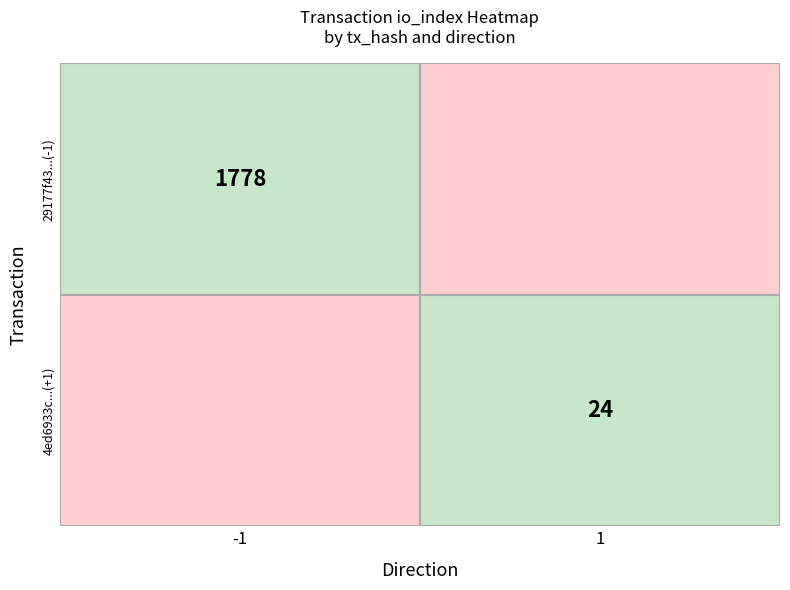

What is the difference between the maximum and minimum values in the 29177f43067b29519a6a1838224c4327ac344fb series?

1779